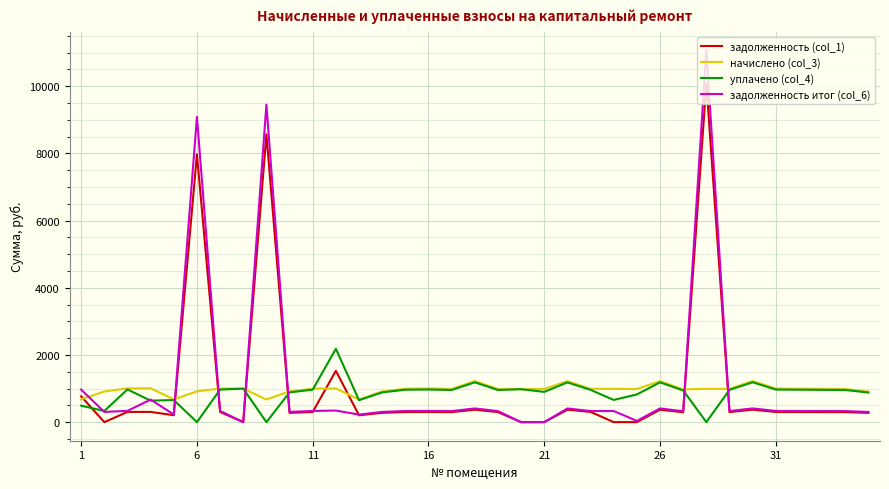

What is the maximum value for начислено (col_3)?

1224.3